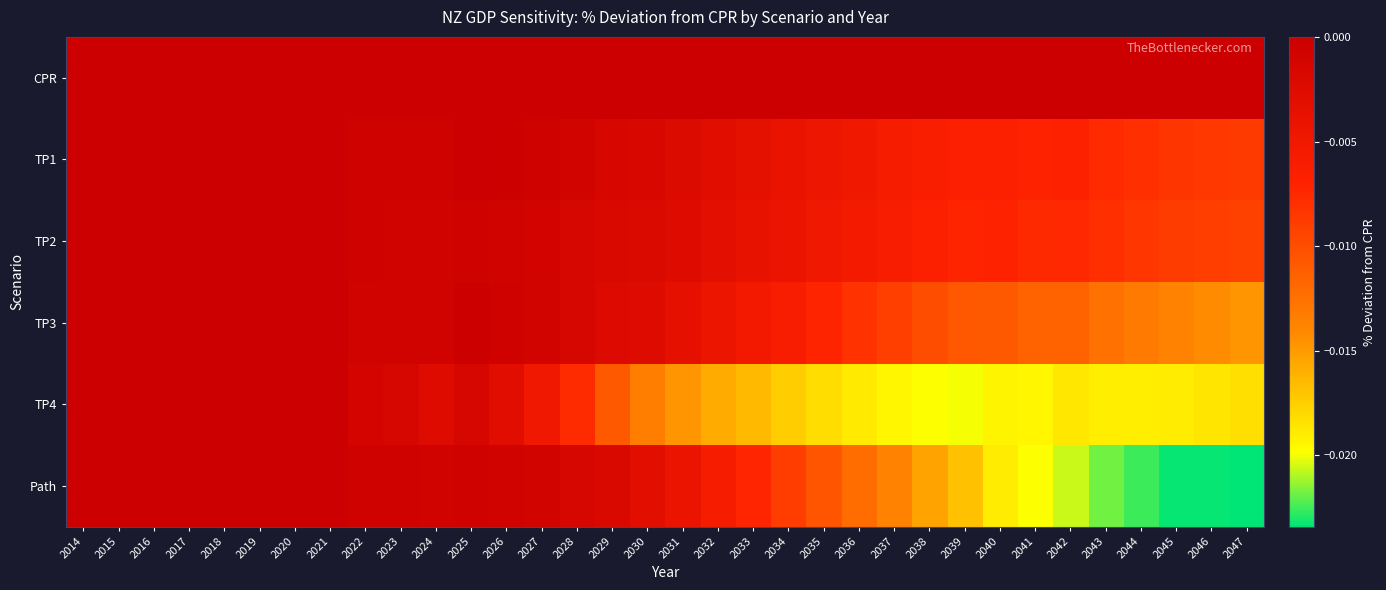

List the series in order of their peak value, lowest first.

CPR, TP1, TP2, TP3, TP4, Path